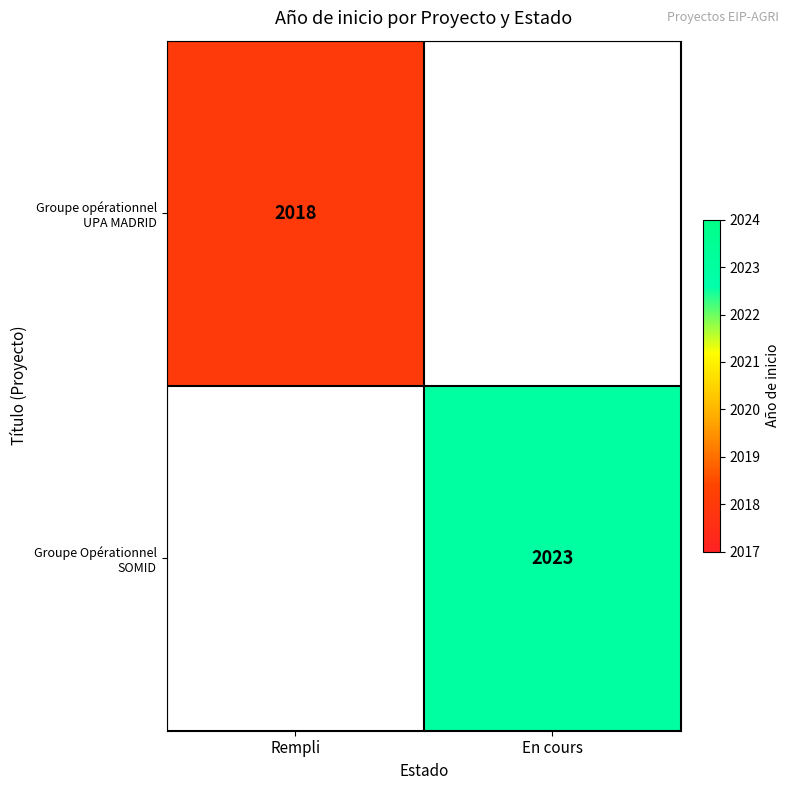

What value does the Groupe opérationnel UPA MADRID series have at Rempli?

2018.0